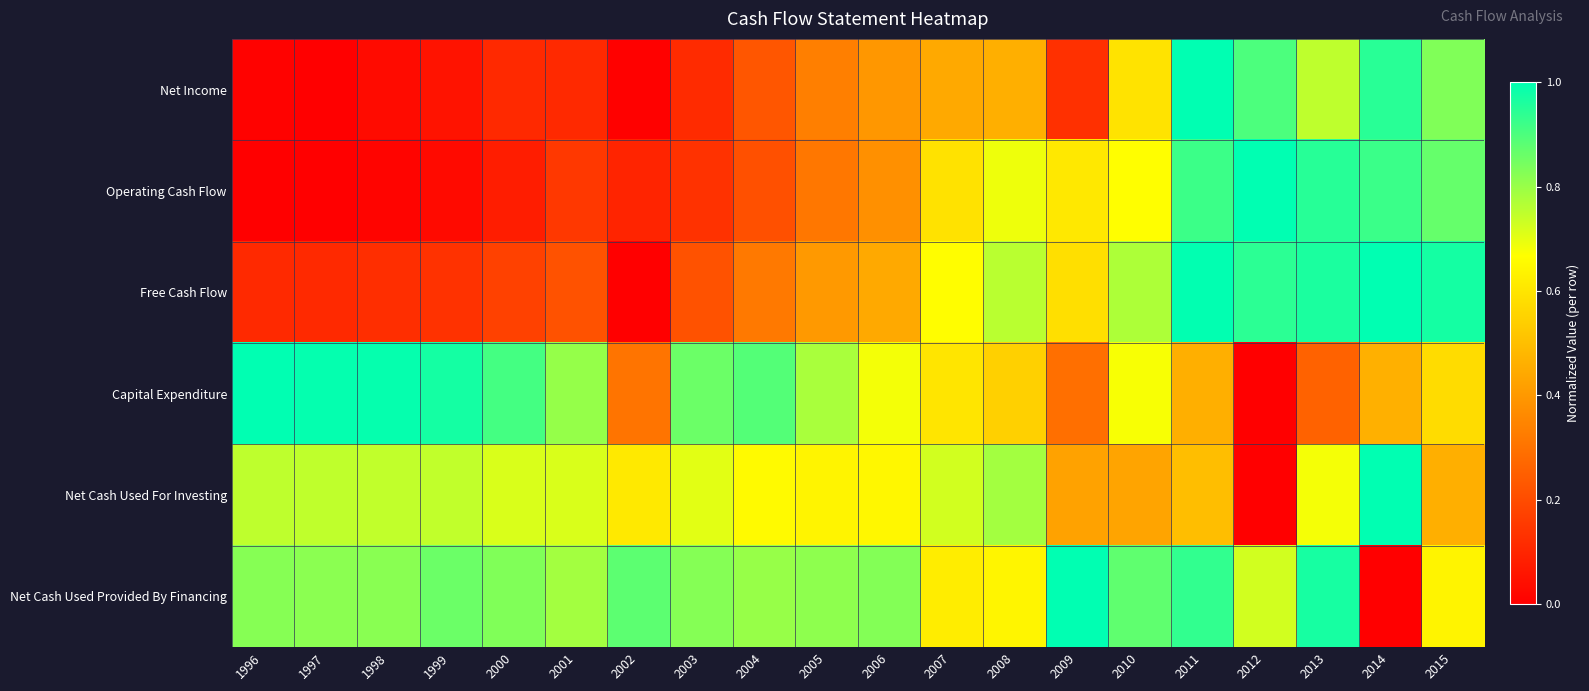

What is the total value across all series at 2011?

4.8